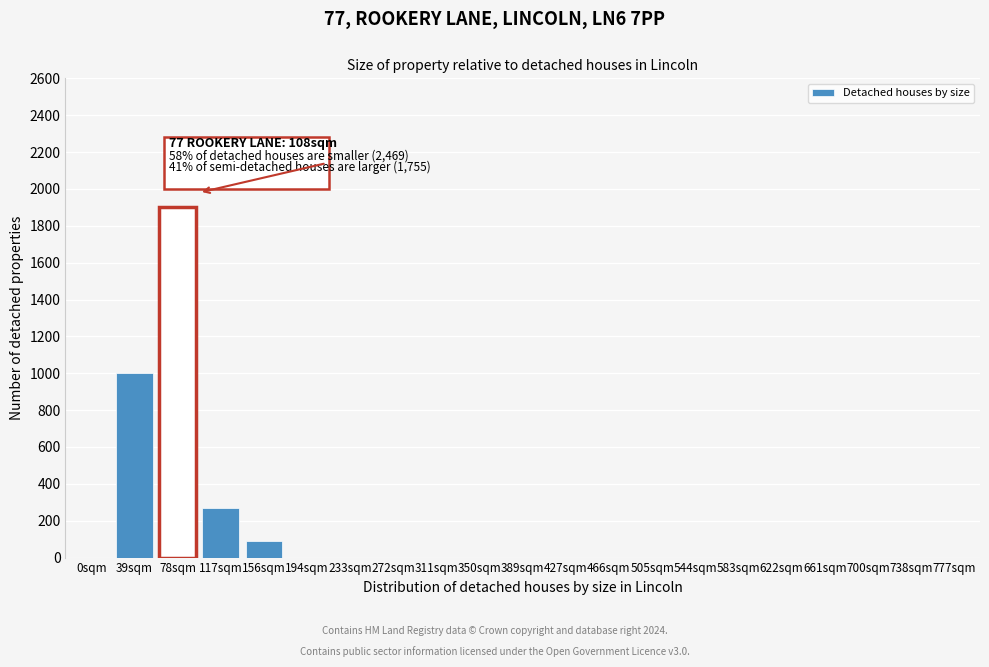

Reading left to right, what are all the values shown in this chart?

0sqm=0	39sqm=1000	78sqm=1900	117sqm=270	156sqm=90	194sqm=0	233sqm=0	272sqm=0	311sqm=0	350sqm=0	389sqm=0	427sqm=0	466sqm=0	505sqm=0	544sqm=0	583sqm=0	622sqm=0	661sqm=0	700sqm=0	738sqm=0	777sqm=0